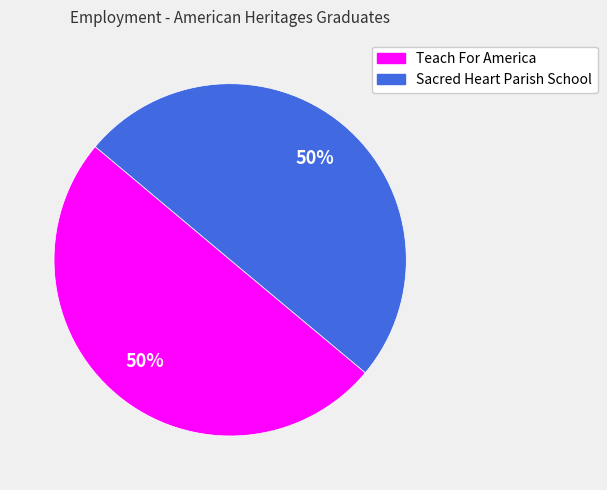

Combined, do Teach For America and Sacred Heart Parish School account for over 50%?

Yes